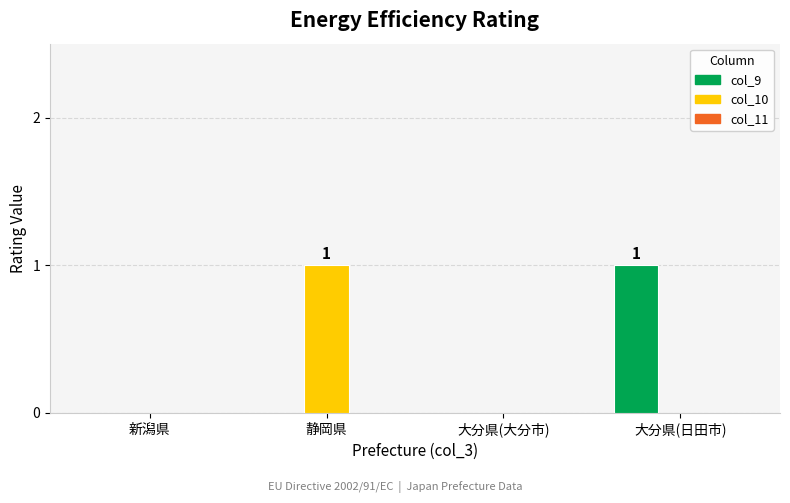

What is the sum of all col_10 values?

1